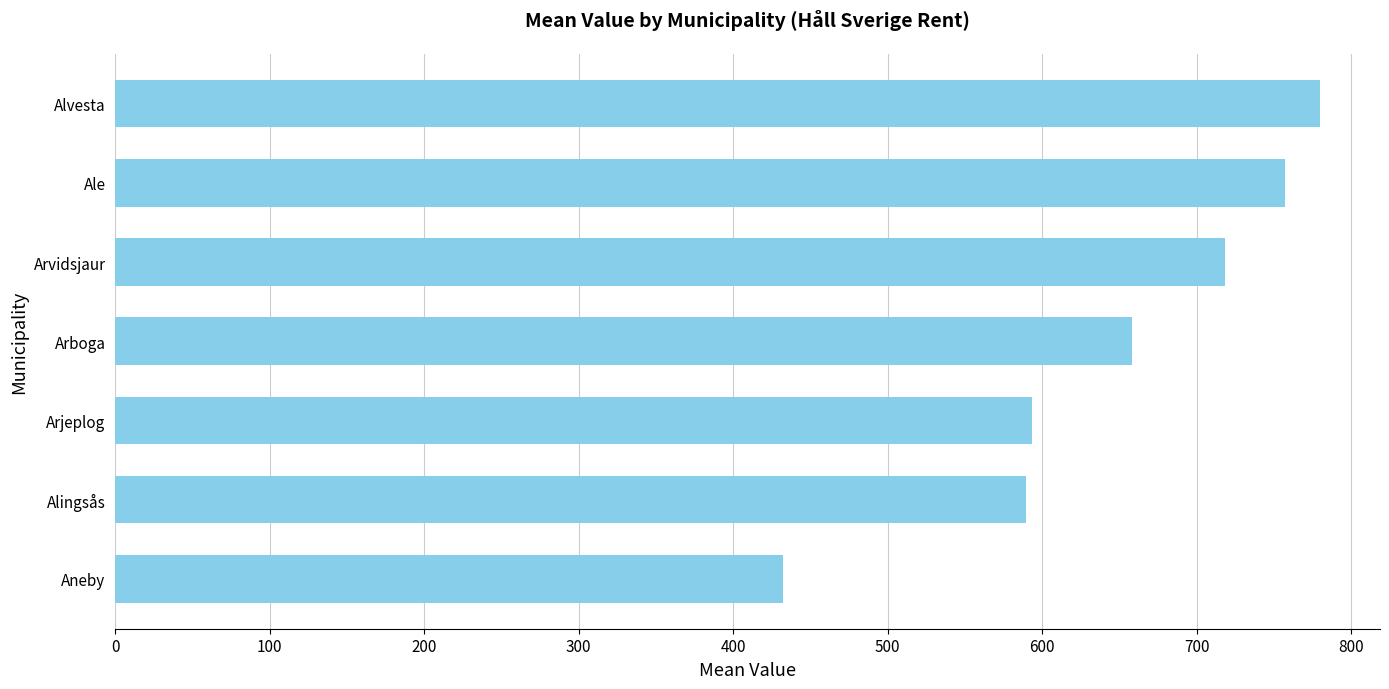

What is the minimum value shown in the chart?

432.2